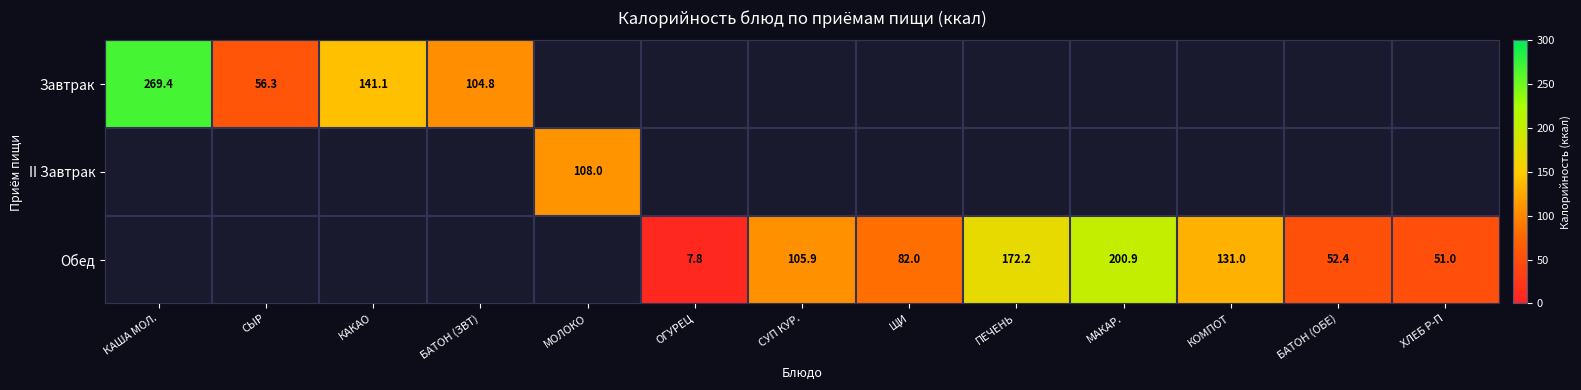

The value of Завтрак at КАША МОЛ. is 133.0. True or false?

False